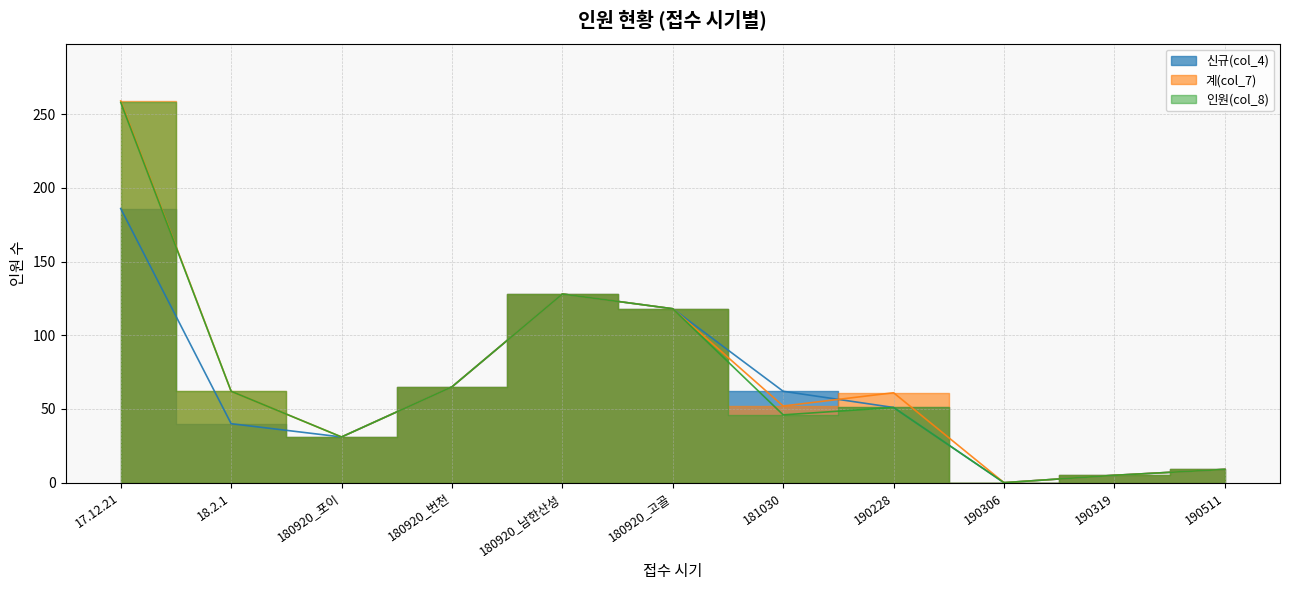

How many values in the 인원(col_8) series are below 51?

5